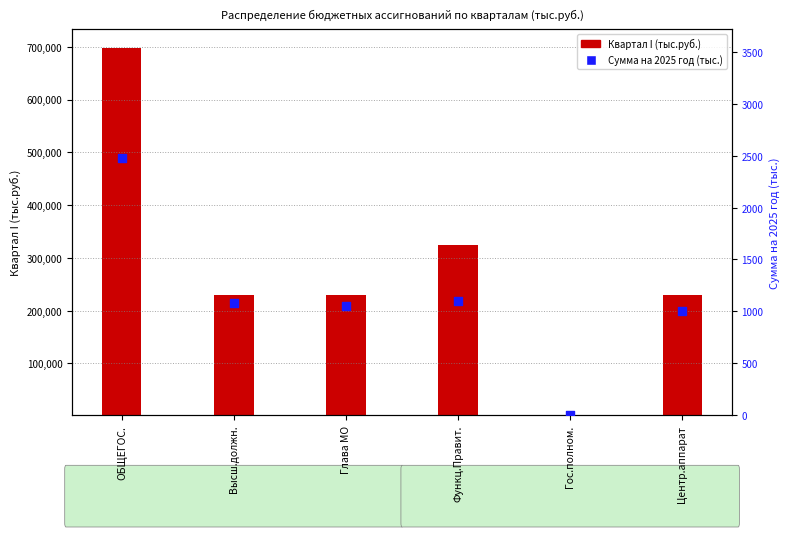

What is the total value across all series at Функц.Правит.?

325450.8